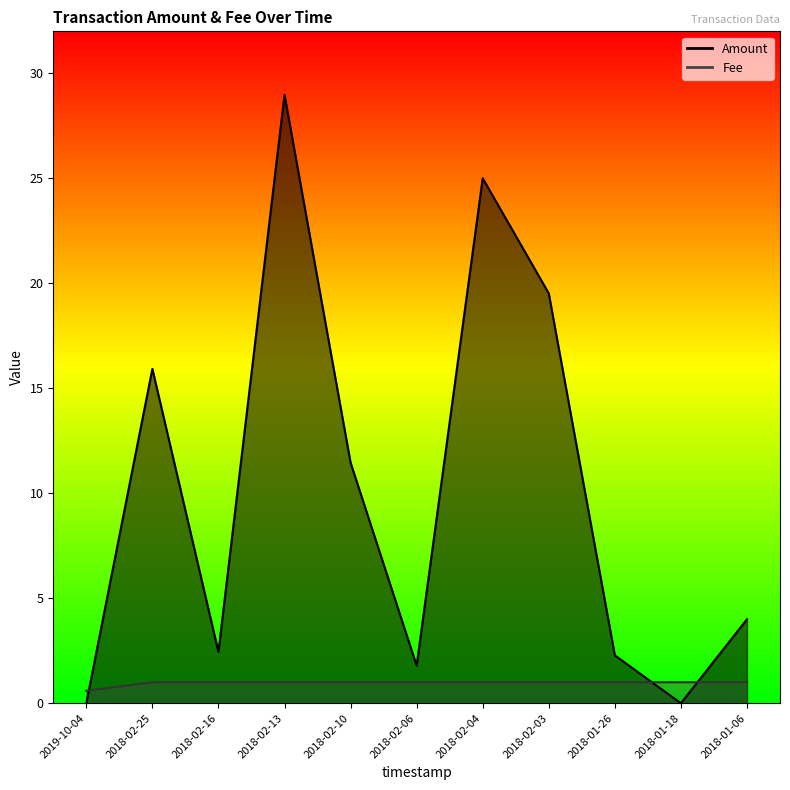

Between 2018-02-10 and 2018-01-18, which series saw the biggest shift?

Amount